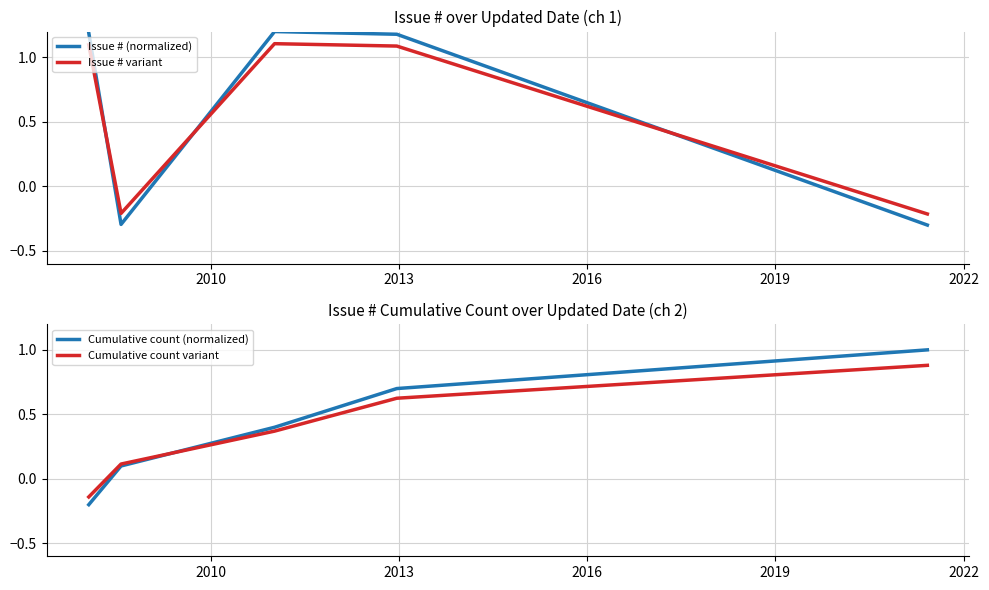

Which series has the largest total across all categories?

Issue # (normalized)